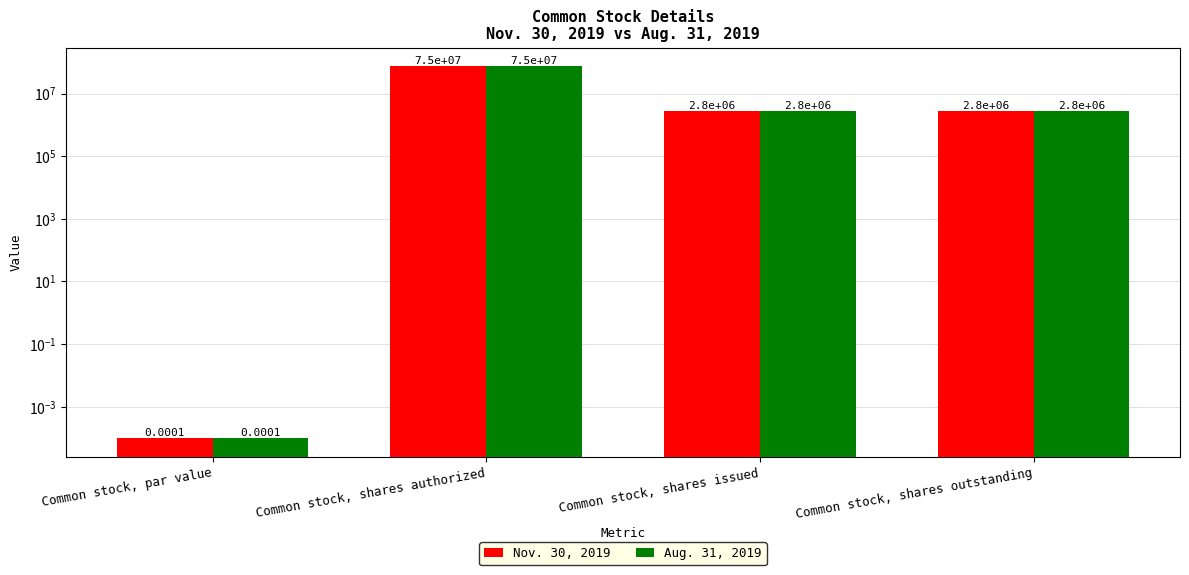

List the series in order of their peak value, lowest first.

Nov. 30, 2019, Aug. 31, 2019